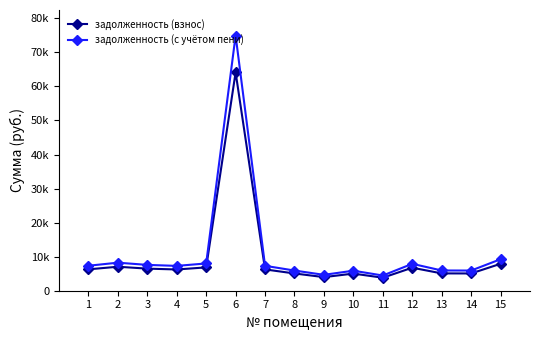

What are all the series names shown in the legend?

задолженность (взнос), задолженность (с учётом пени)